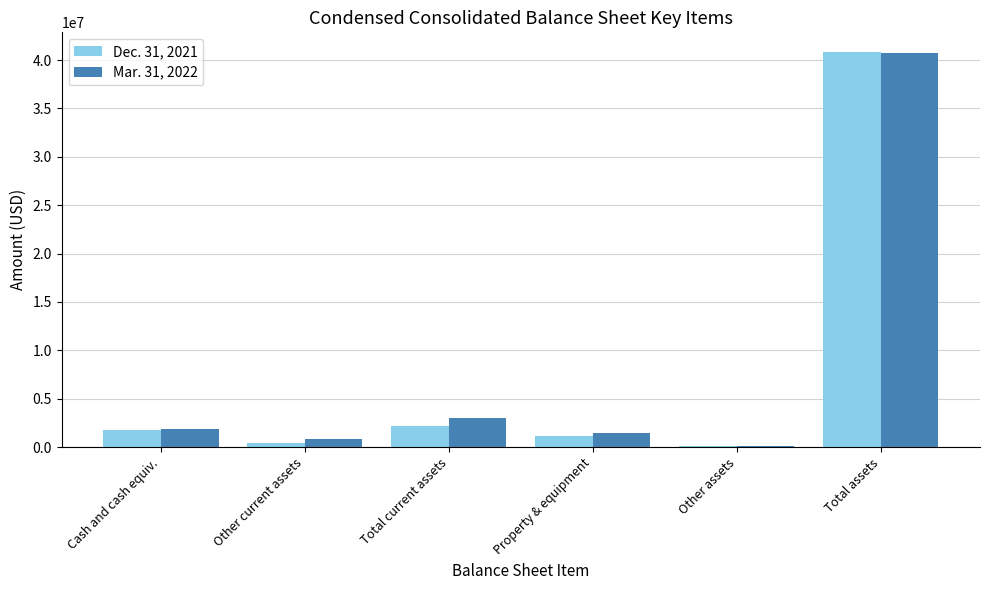

Is it true that Mar. 31, 2022 equals 1130510 at Total current assets?

False